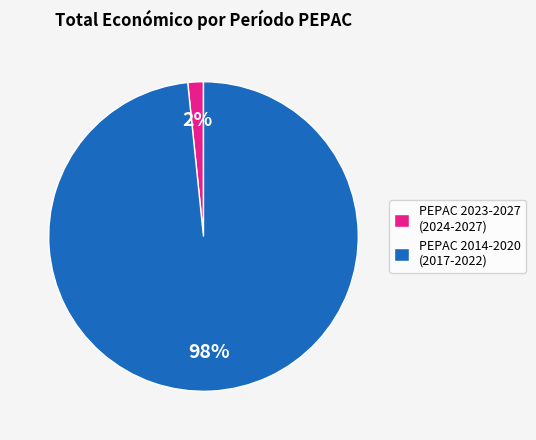

To the nearest percent, what is the average slice percentage?

50%